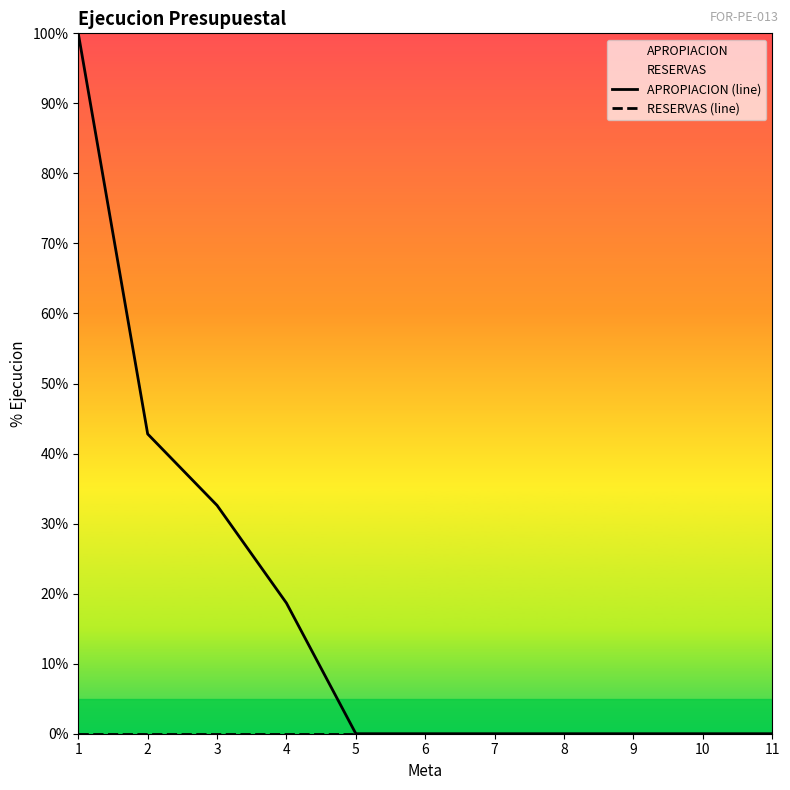

True or false: APROPIACION (line) and RESERVAS (line) cross at least once.

False